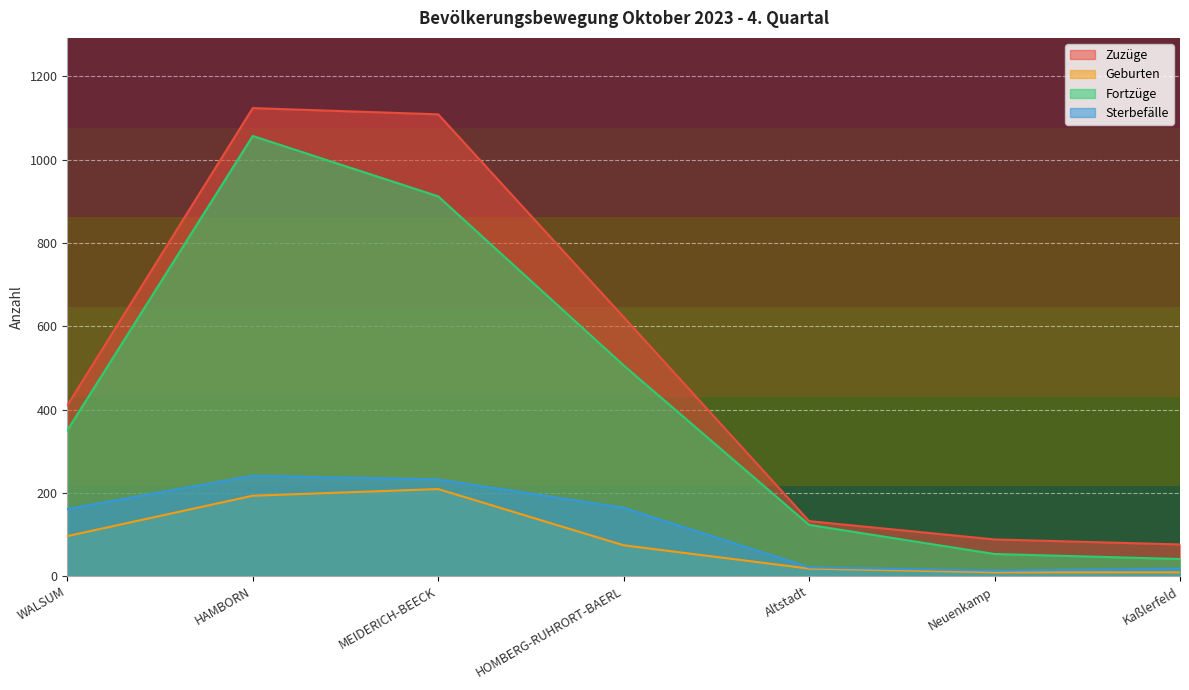

At which label does Sterbefälle first exceed 161?

HAMBORN